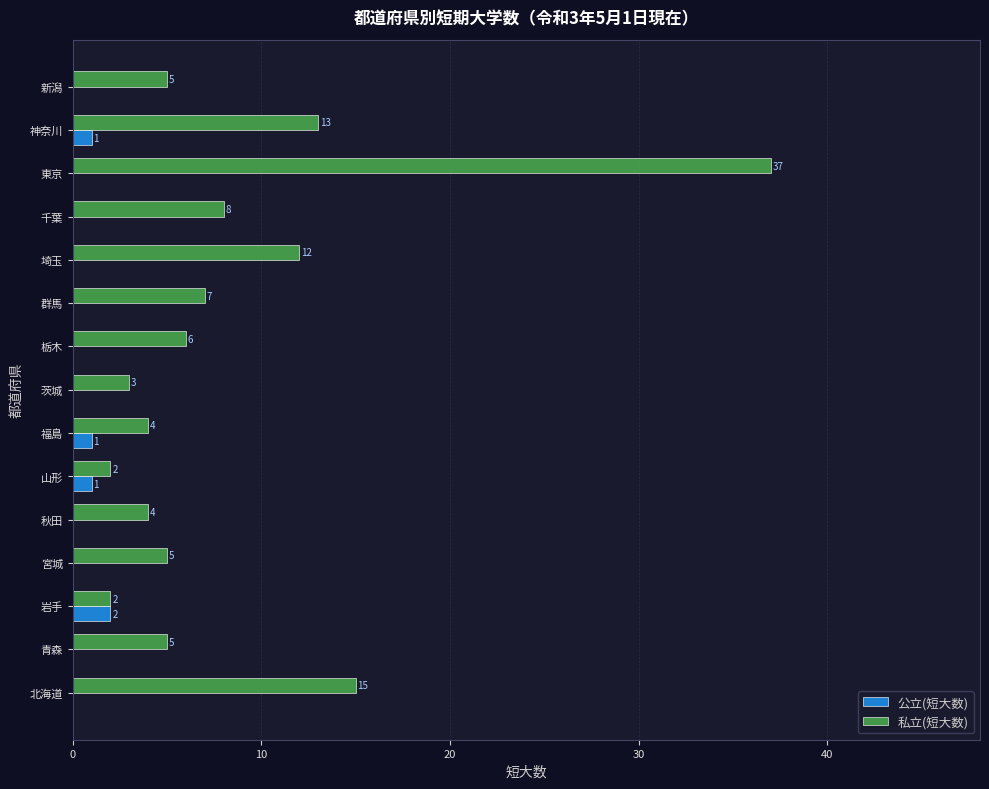

How many 公立(短大数) values are between 0 and 1?

14